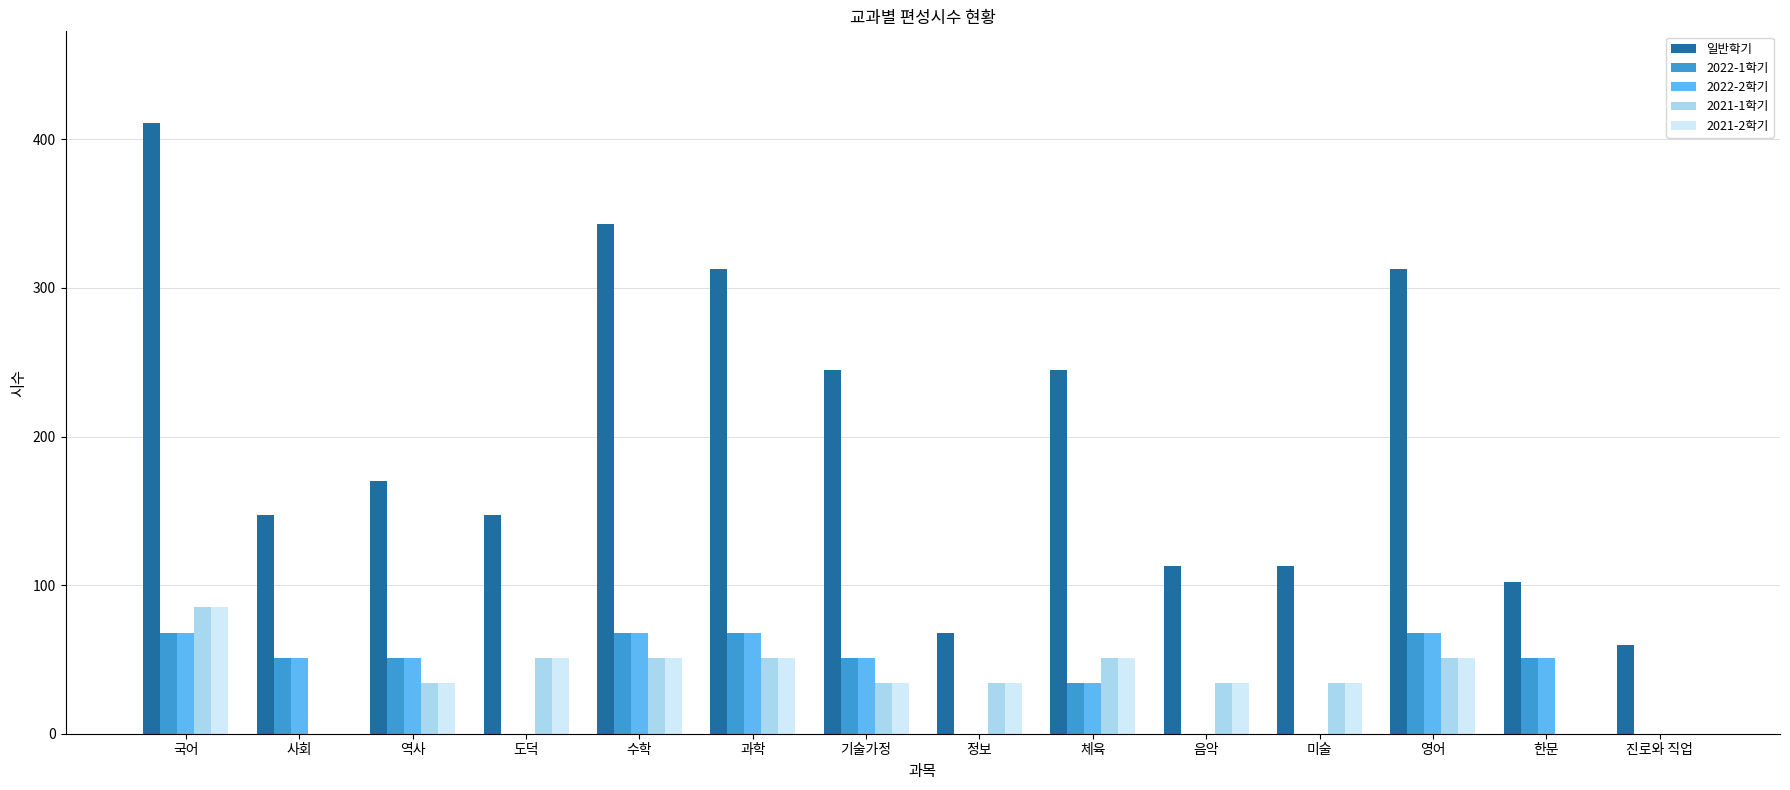

How many series are shown in this chart?

5